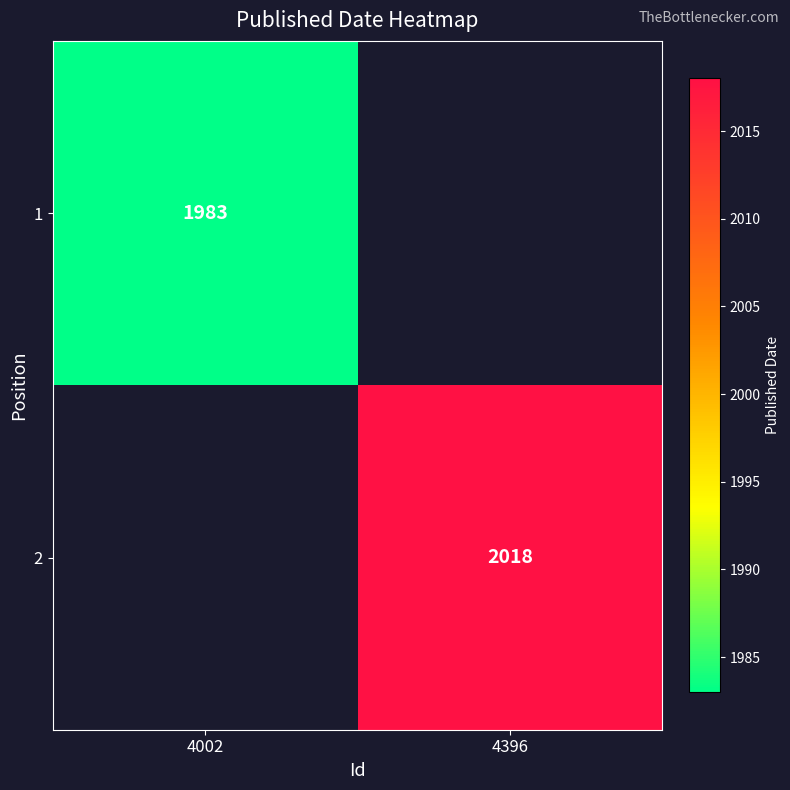

Count the number of categories in the chart.

2